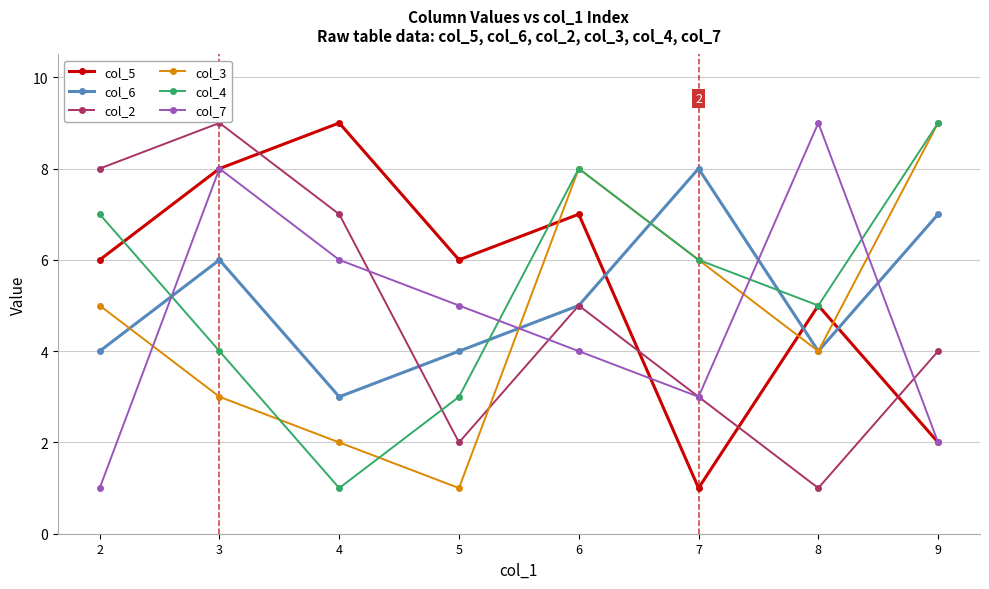

How many distinct data groups are displayed?

6